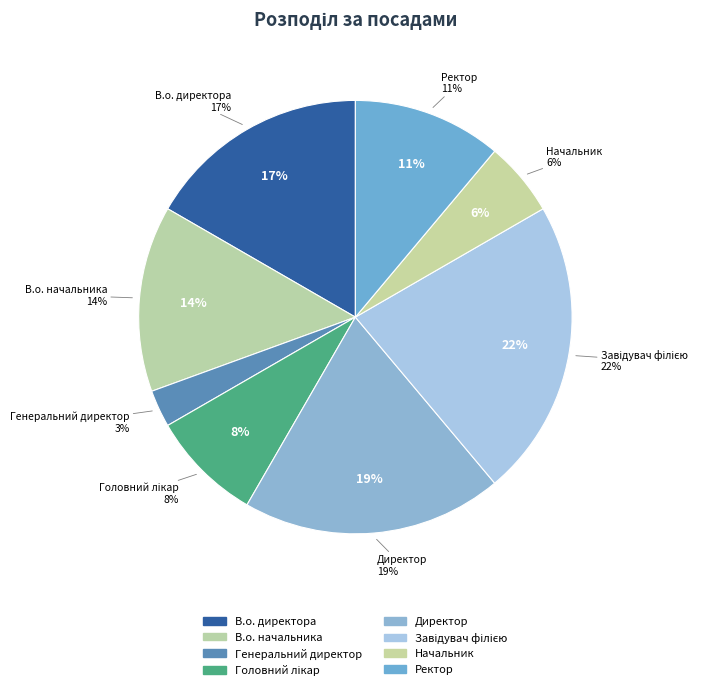

How many slices are in this pie chart?

8